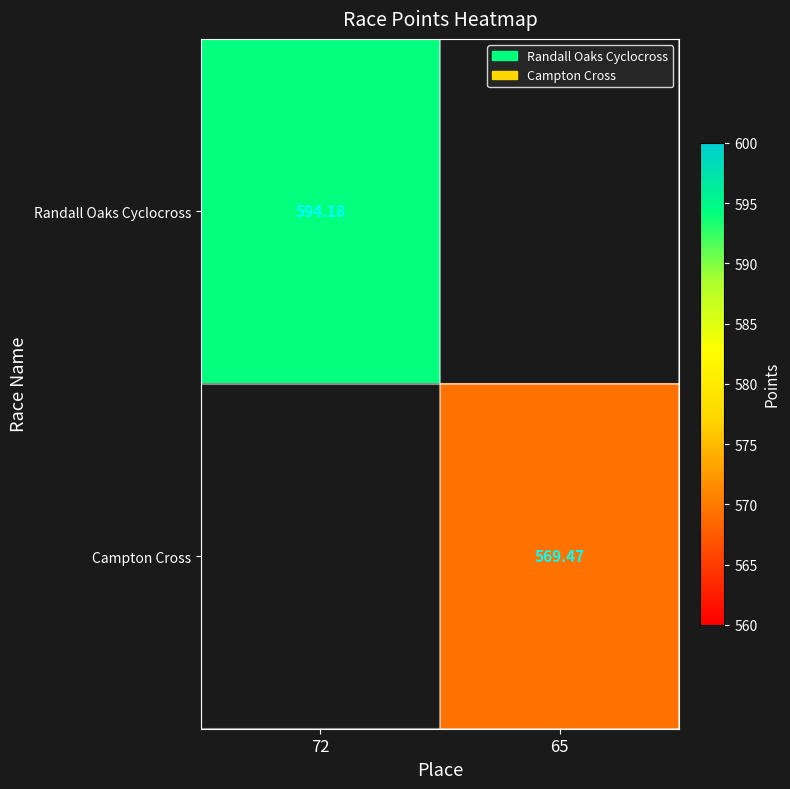

At how many categories does at least one series exceed 582?

1